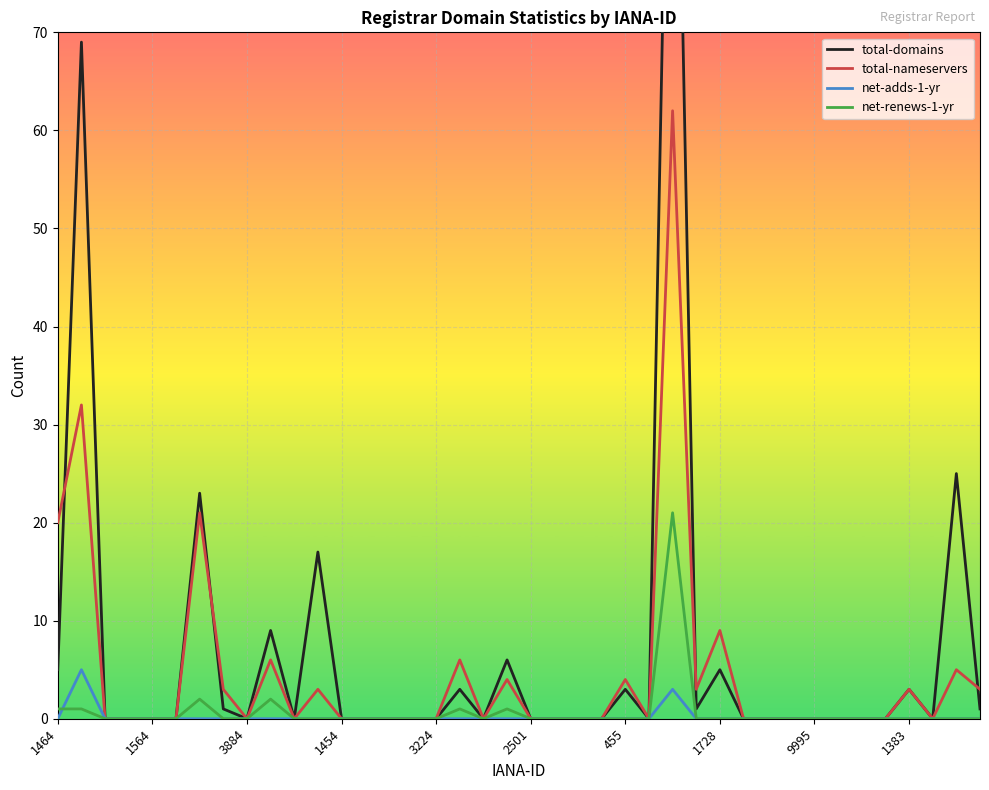

What is the greatest value displayed?

123